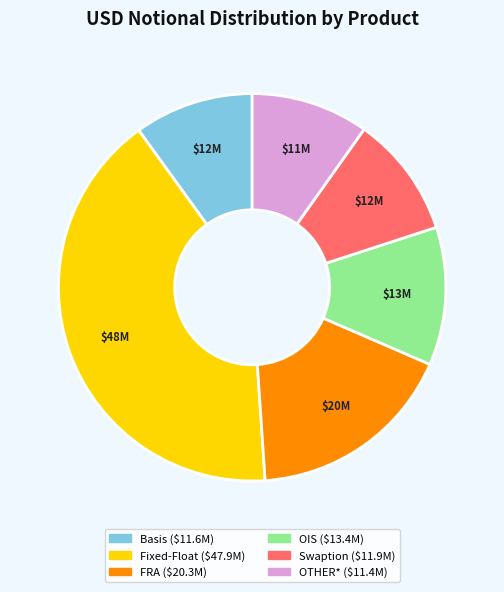

Approximately how many times larger is the value at Basis compared to Swaption?

1.0